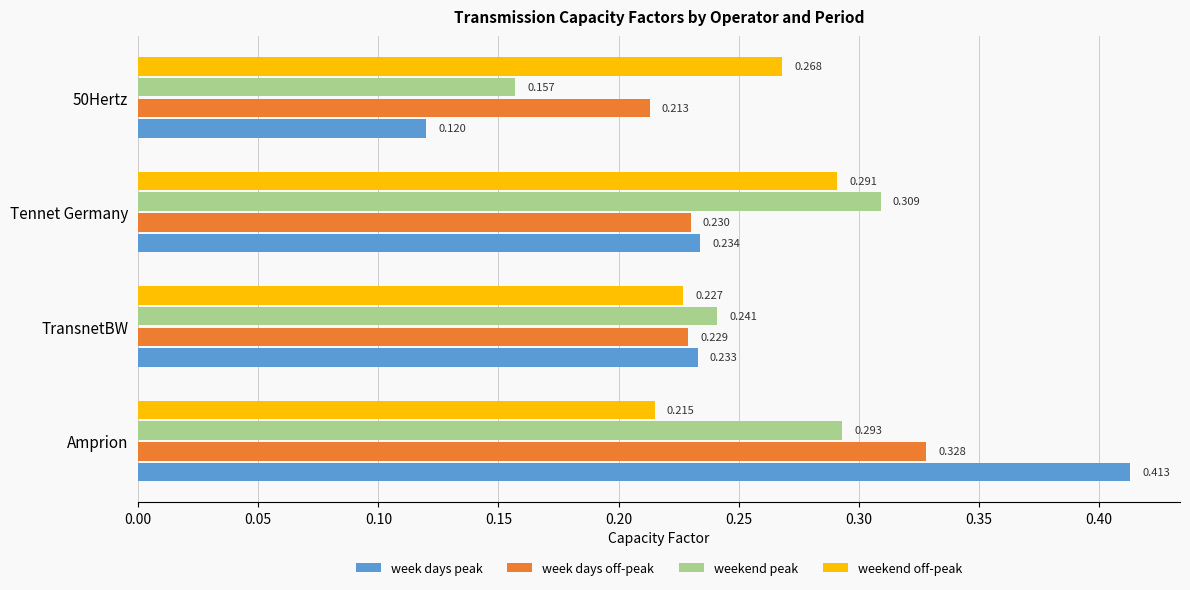

Rank the series by their maximum value, from highest to lowest.

week days peak, week days off-peak, weekend peak, weekend off-peak